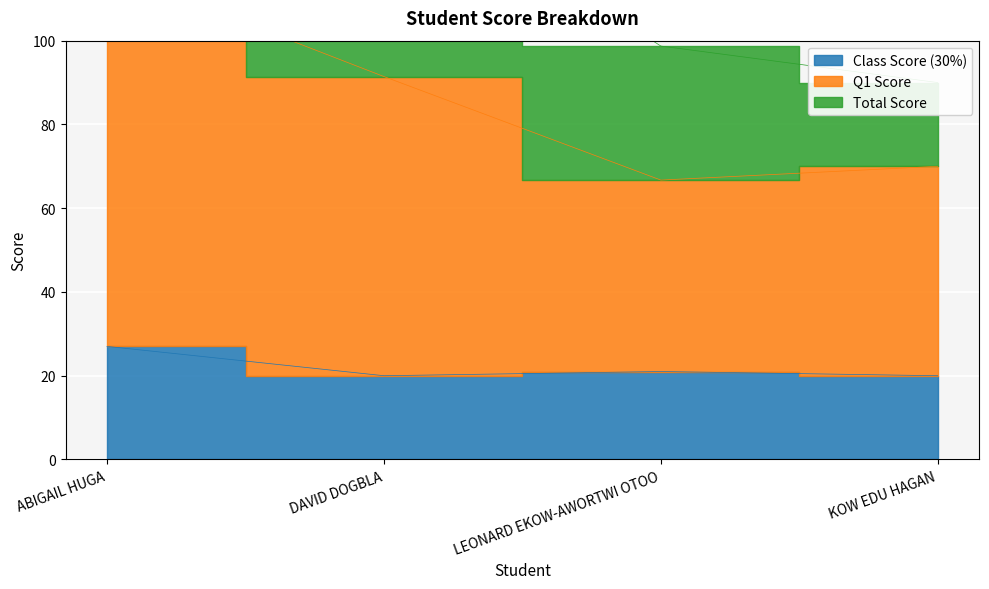

Count the number of categories in the chart.

4